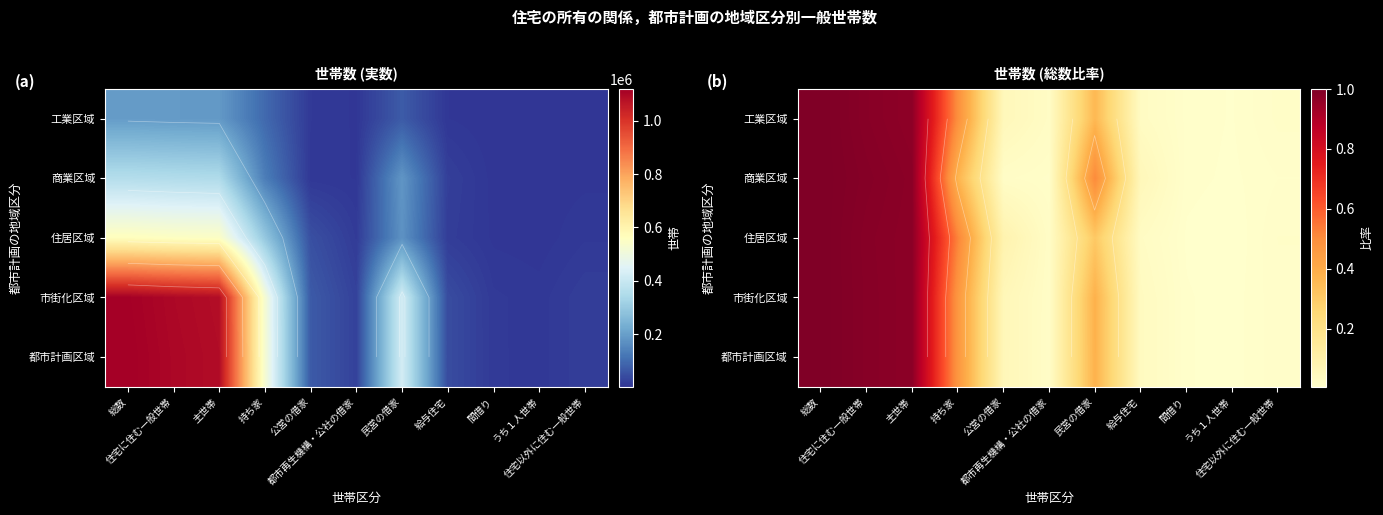

Is it true that 工業区域 equals 0.0 at うち１人世帯?

True